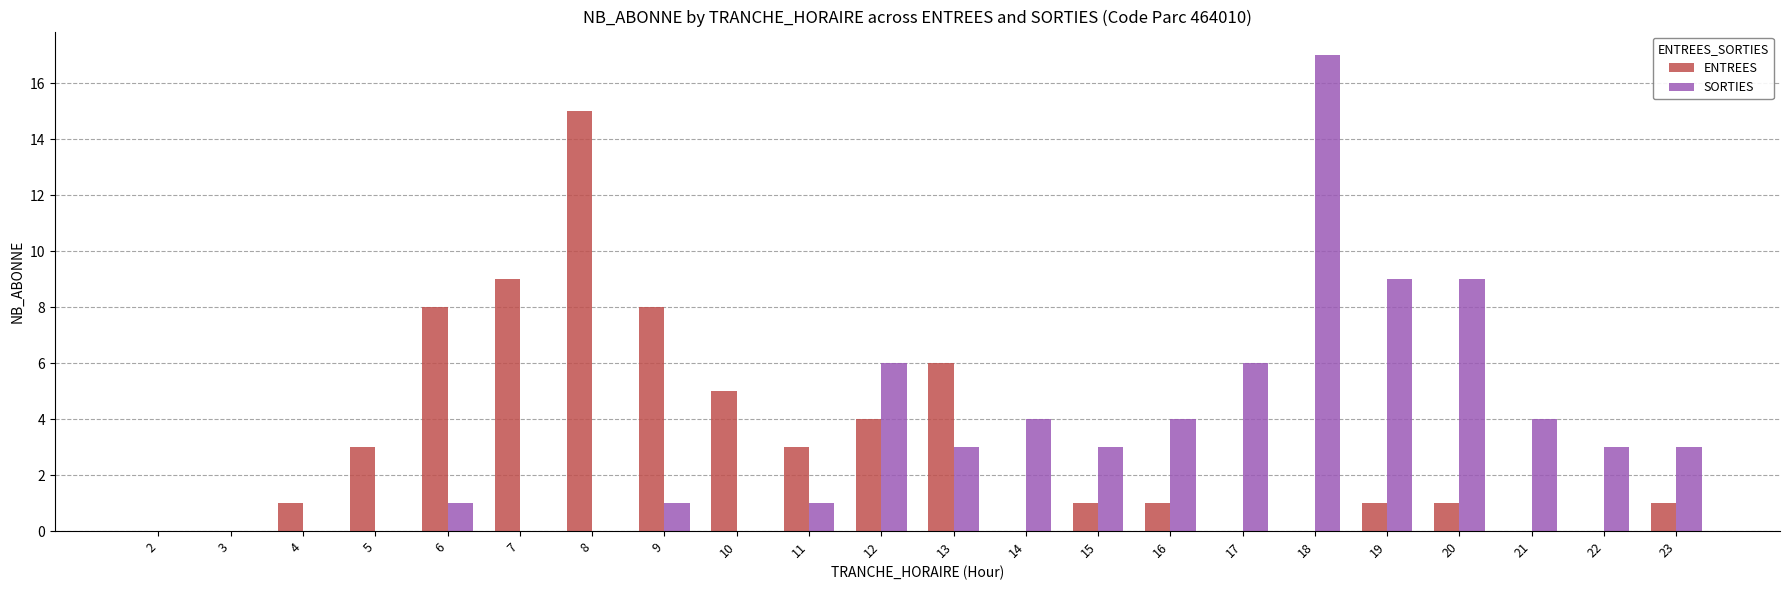

What is the sum of all ENTREES values?

67